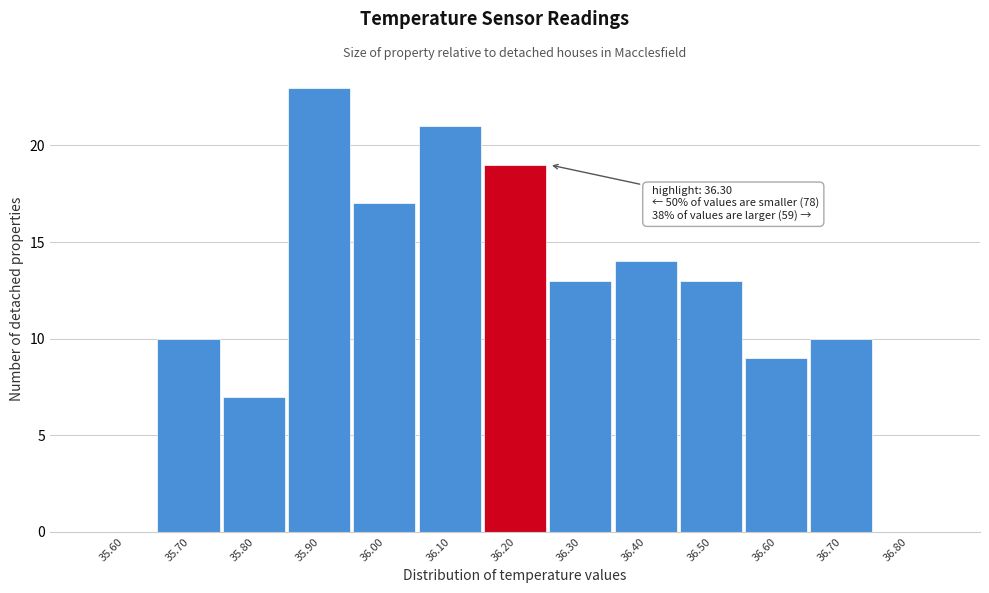

Reading right to left, what are all the values shown in this chart?

36.80=0	36.70=10	36.60=9	36.50=13	36.40=14	36.30=13	36.20=19	36.10=21	36.00=17	35.90=23	35.80=7	35.70=10	35.60=0